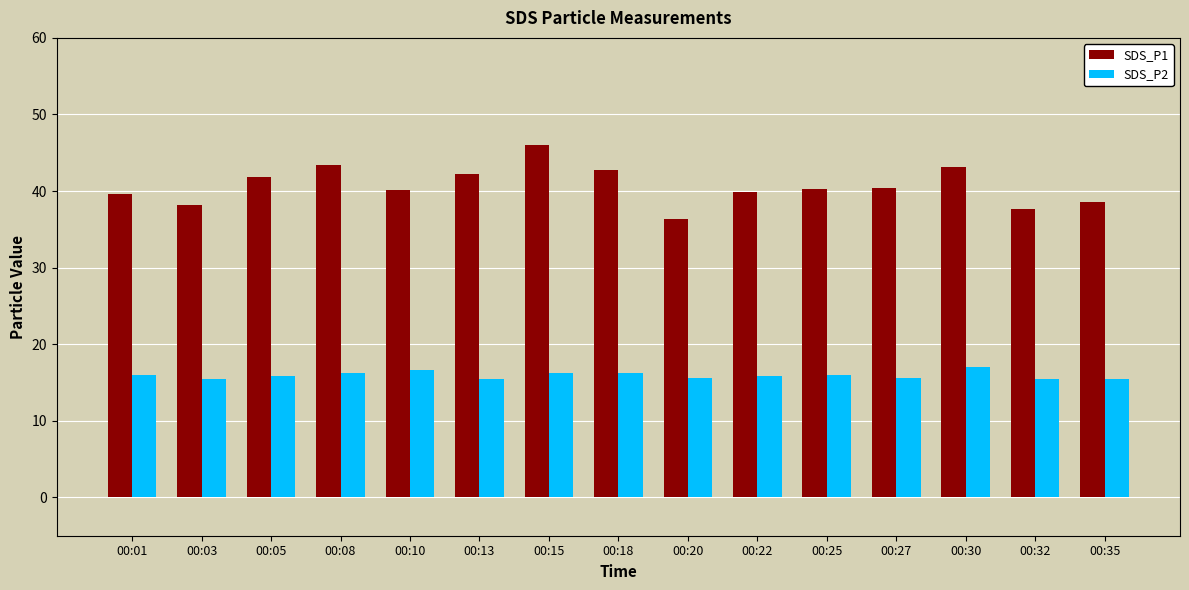

How many bars are there in total?

30